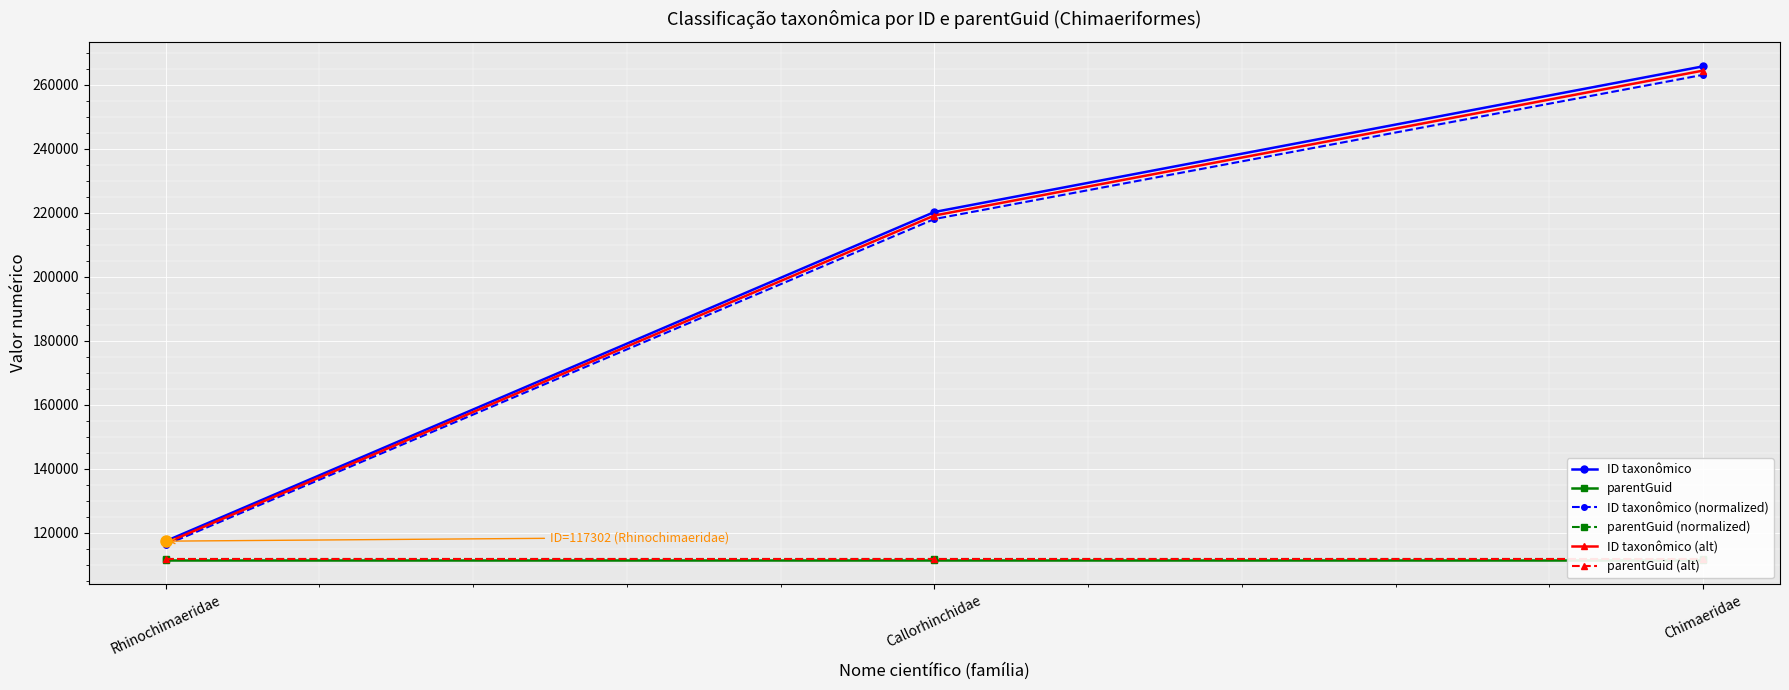

At how many categories does at least one series exceed 204732?

2